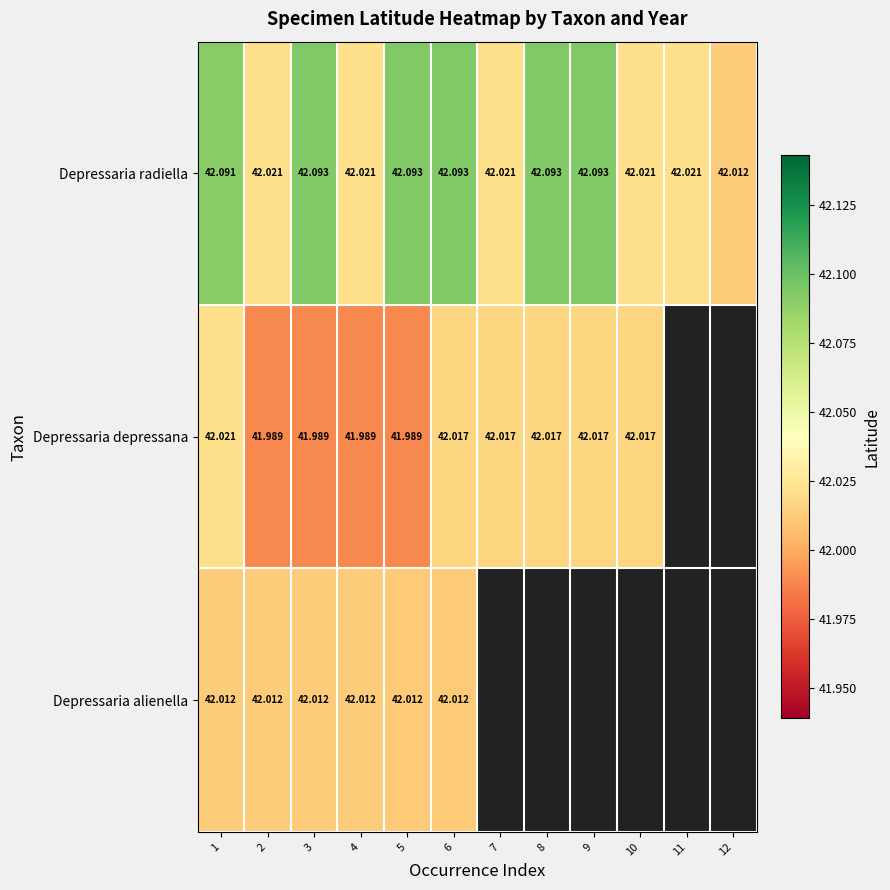

Between 2 and 5, which series saw the biggest shift?

Depressaria radiella